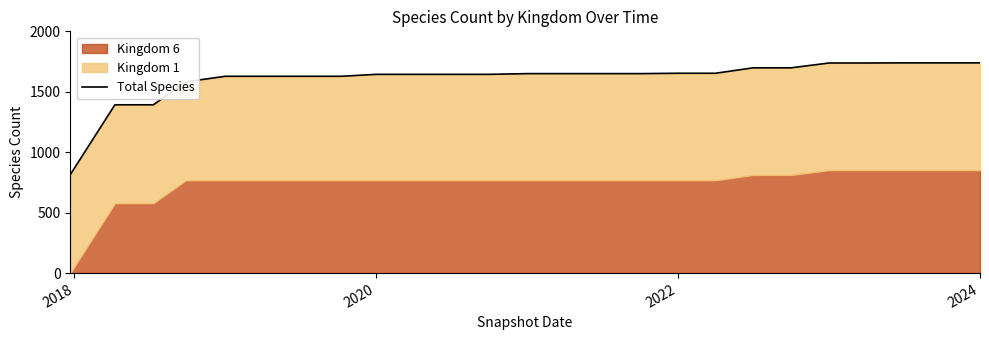

True or false: the data has more than 1 interior local peaks.

False